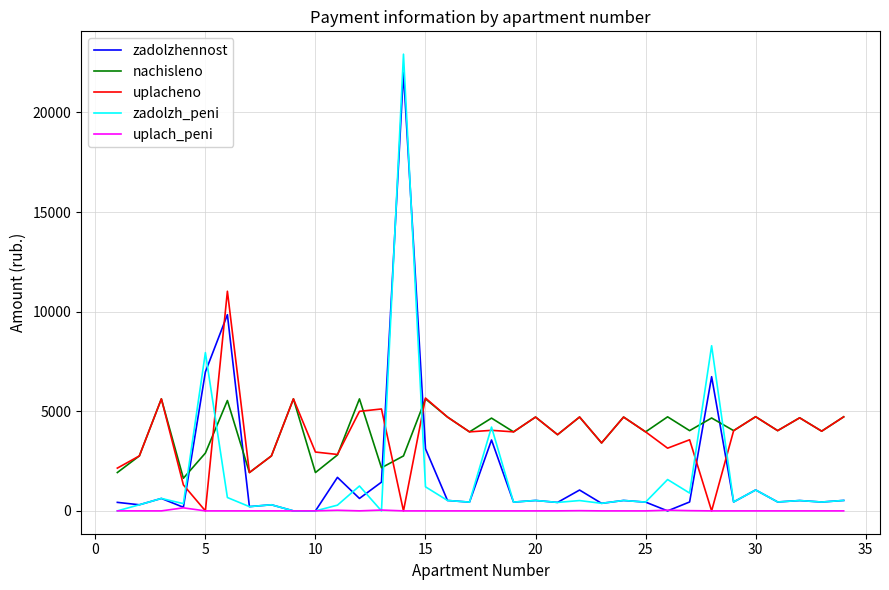

What is the maximum value shown in the chart?

22924.4